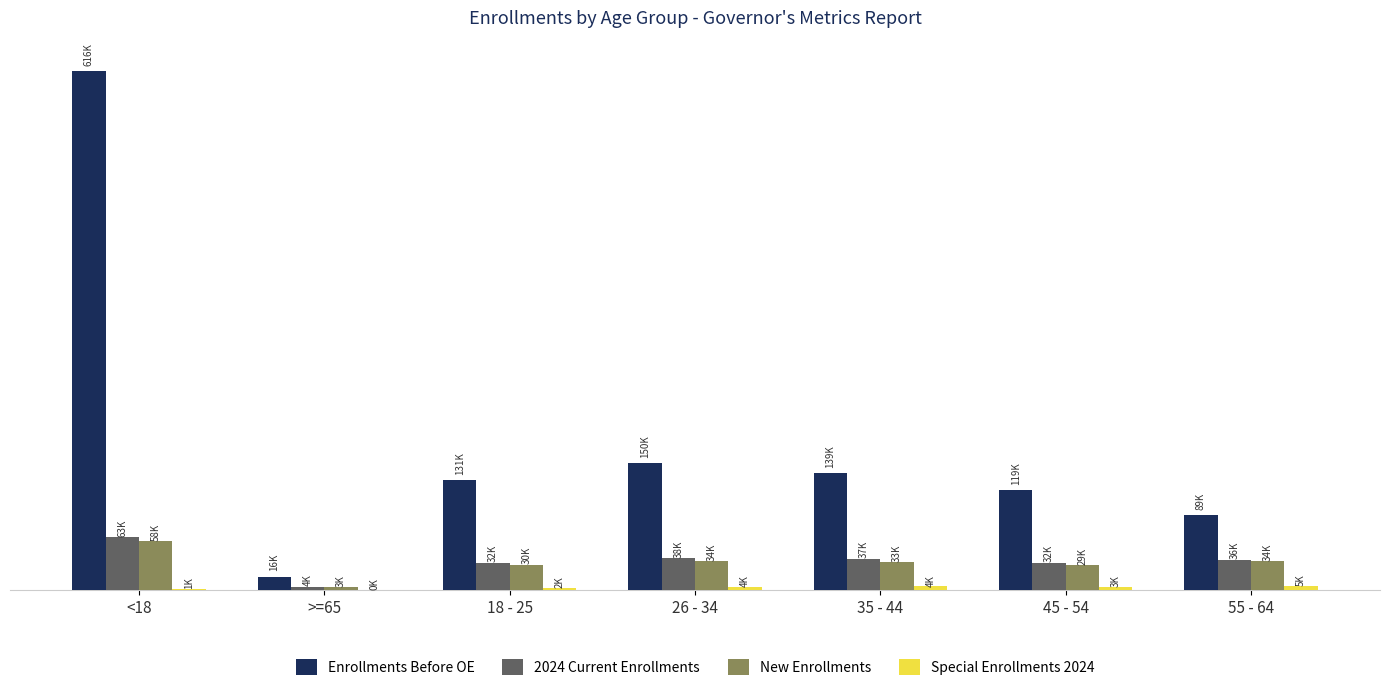

Is it true that New Enrollments equals 33078 at 35 - 44?

True